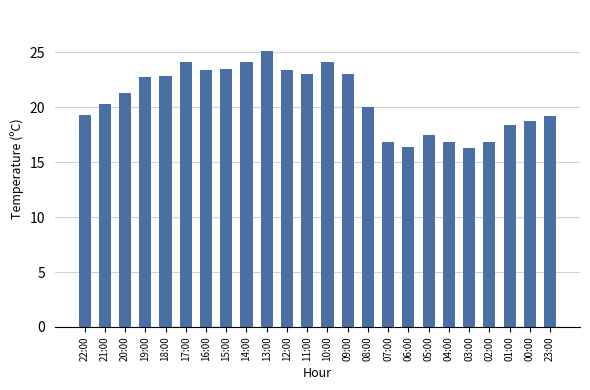

What is the minimum value shown in the chart?

16.3